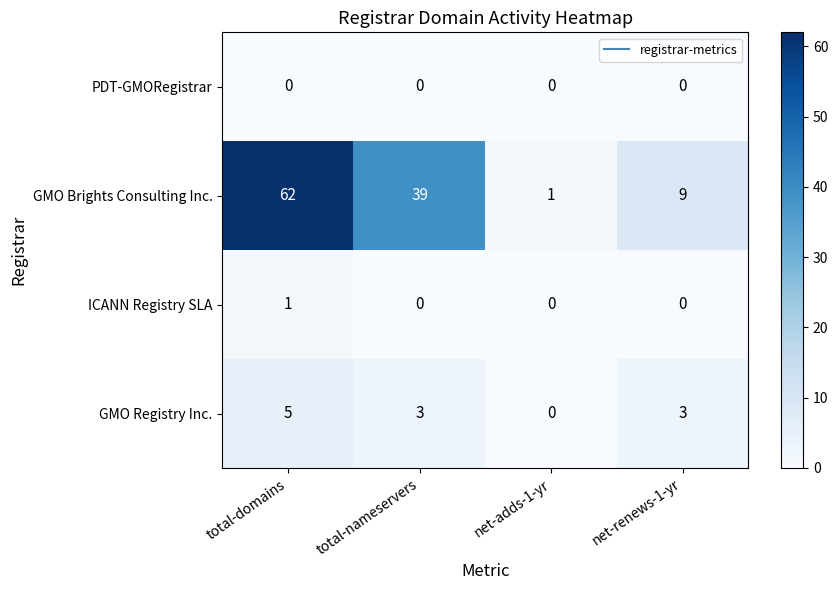

What is the sum of the GMO Registry Inc. values at total-nameservers and net-adds-1-yr?

3